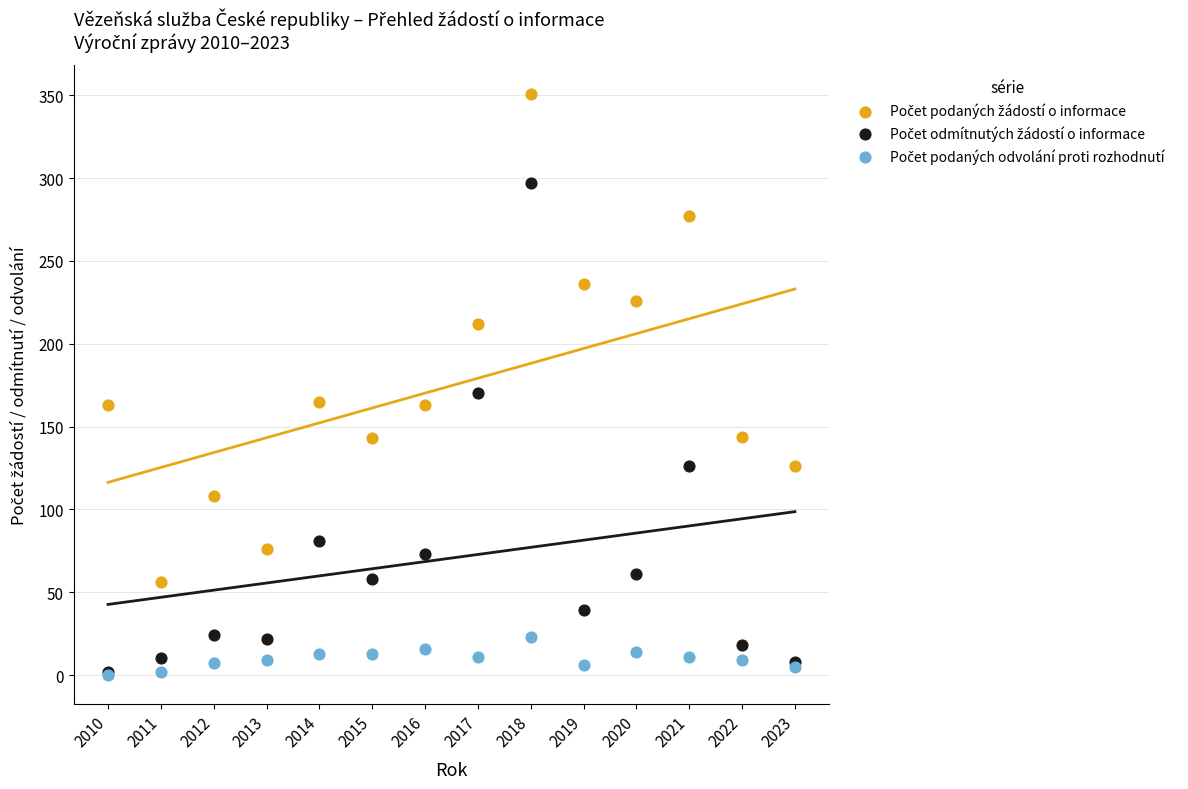

Across all series, what Y value is closest to 175?

170